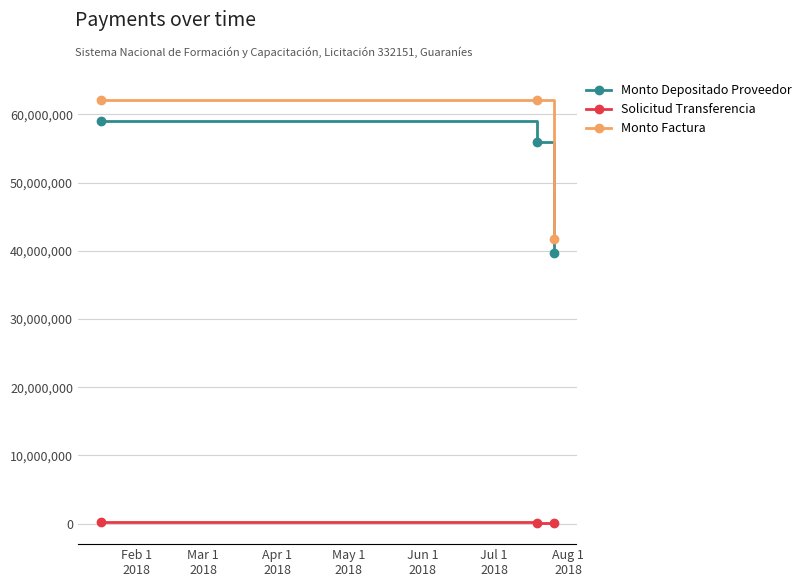

What is the greatest value displayed?

62100000